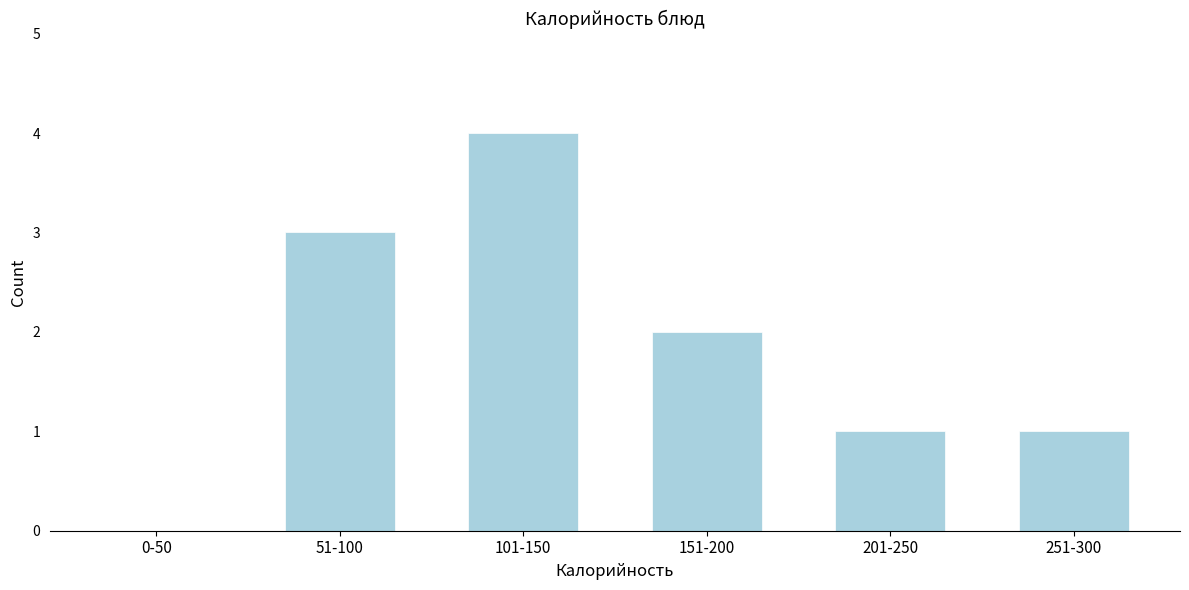

Reading left to right, extract all data points from this chart.

0-50=0	51-100=3	101-150=4	151-200=2	201-250=1	251-300=1